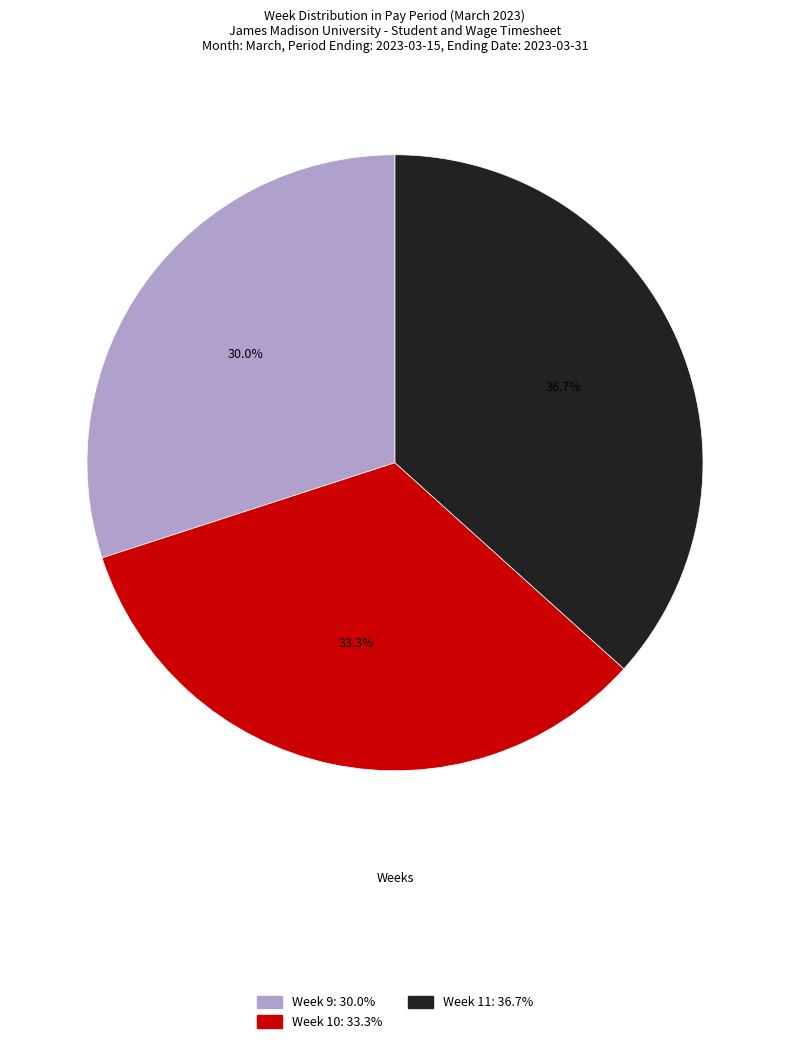

What is the ratio of the value at Week 10 to the value at Week 9?

1.1